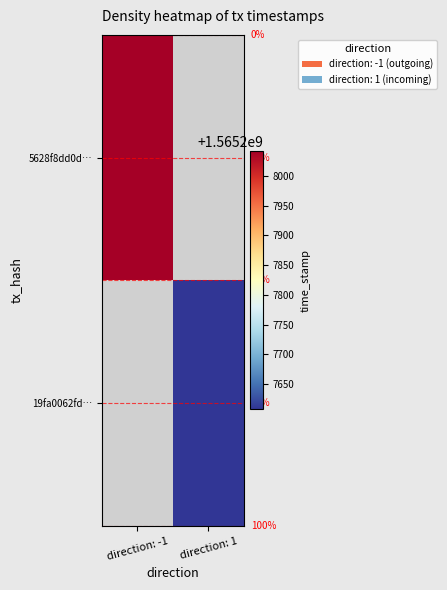

What is the greatest value displayed?

1565208041